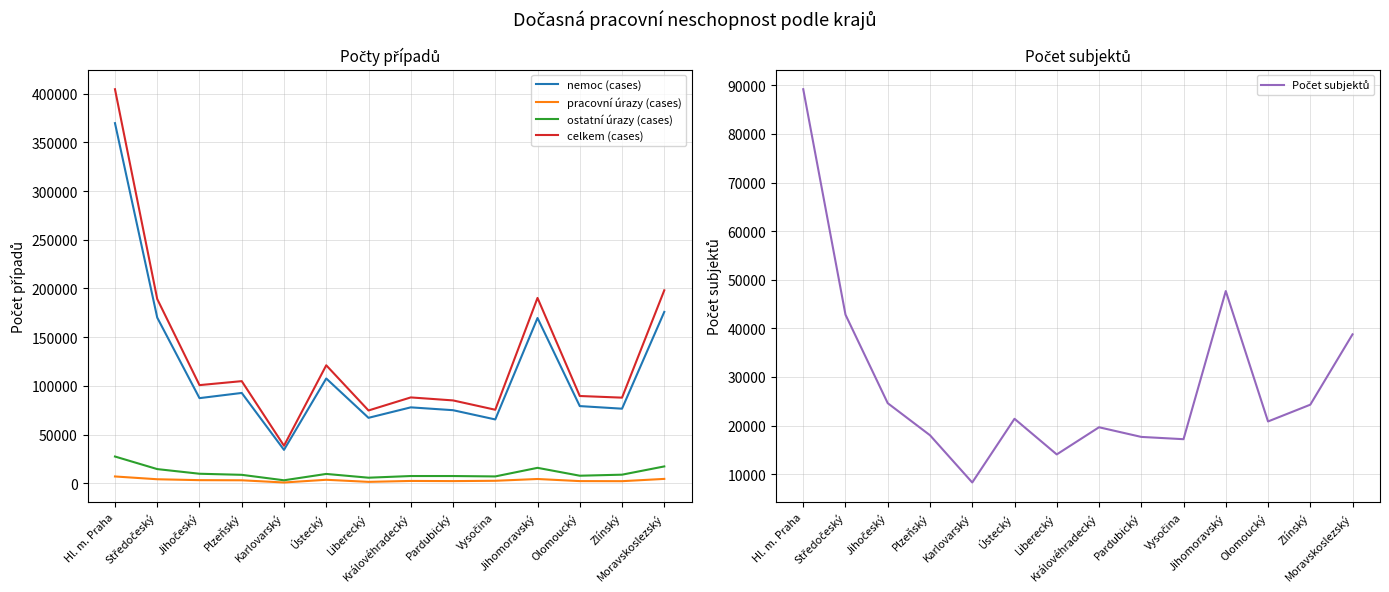

True or false: pracovní úrazy (cases) and celkem (cases) cross at least once.

False